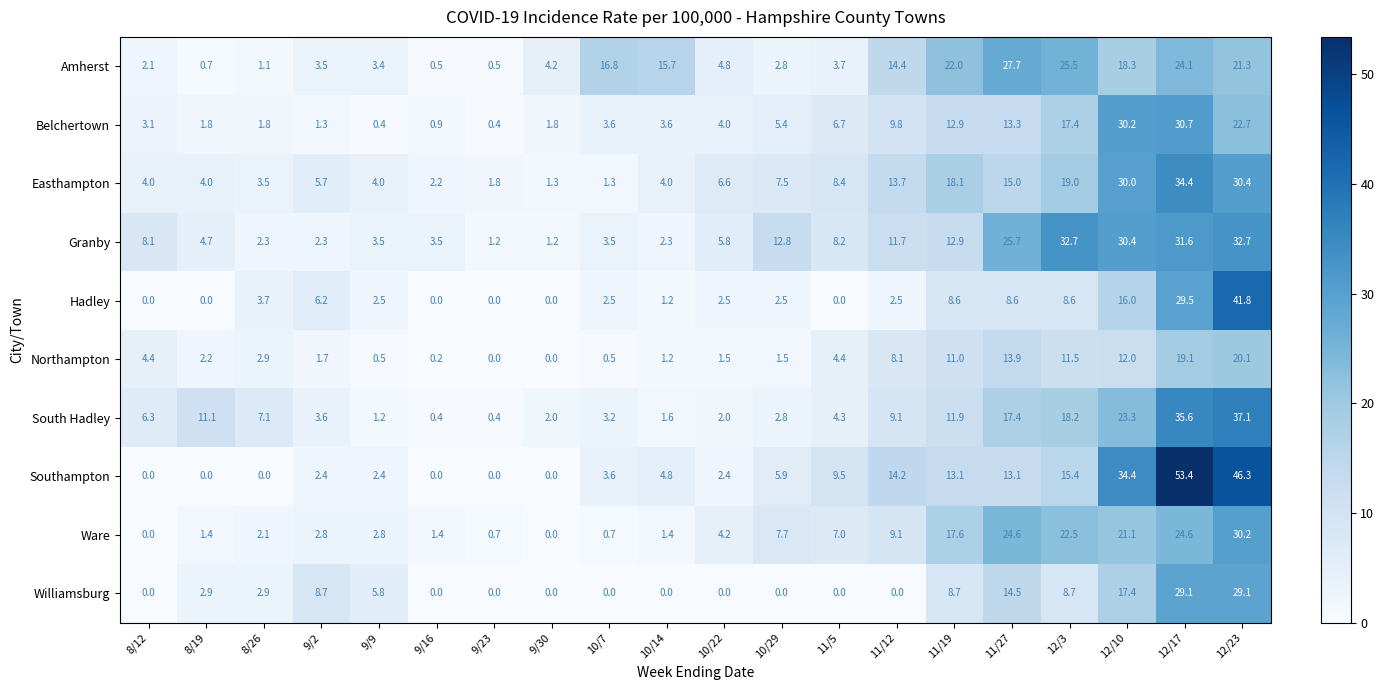

What is the maximum value shown in the chart?

53.4